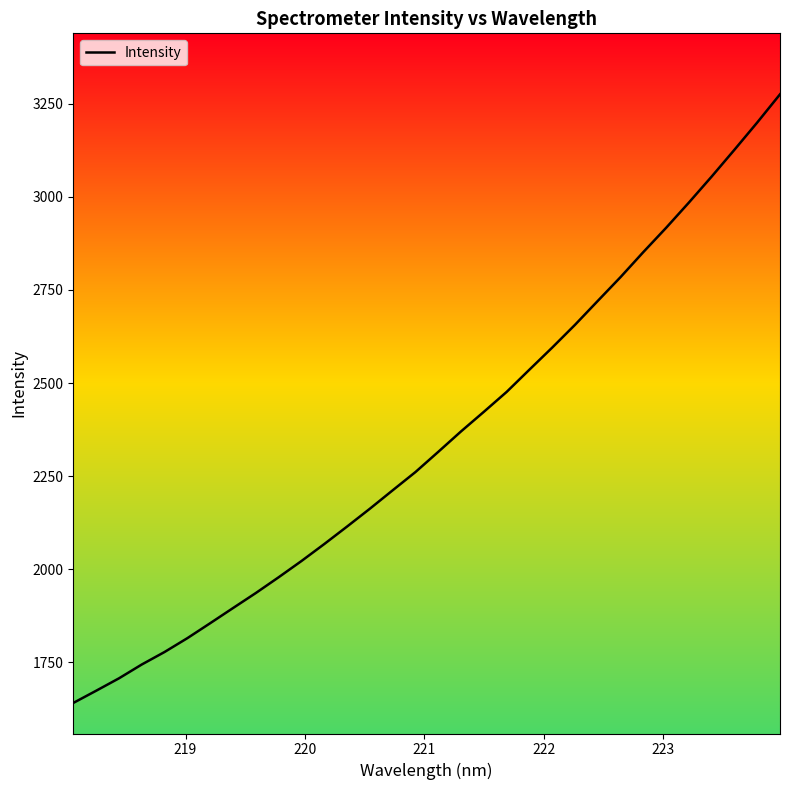

What is the smallest value displayed?

1640.8